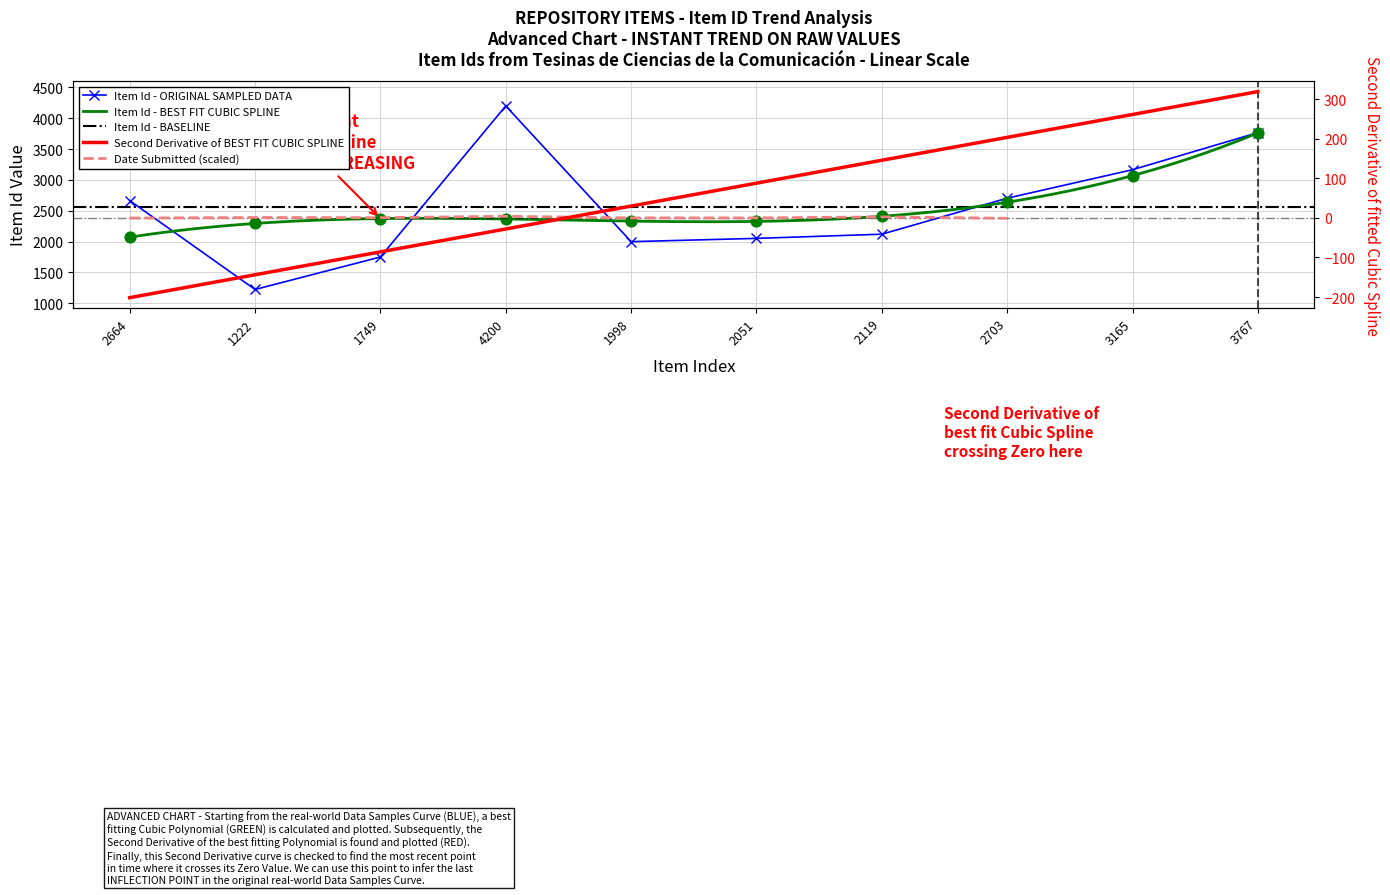

What is the change in value from 1749 to 3165?

+1416